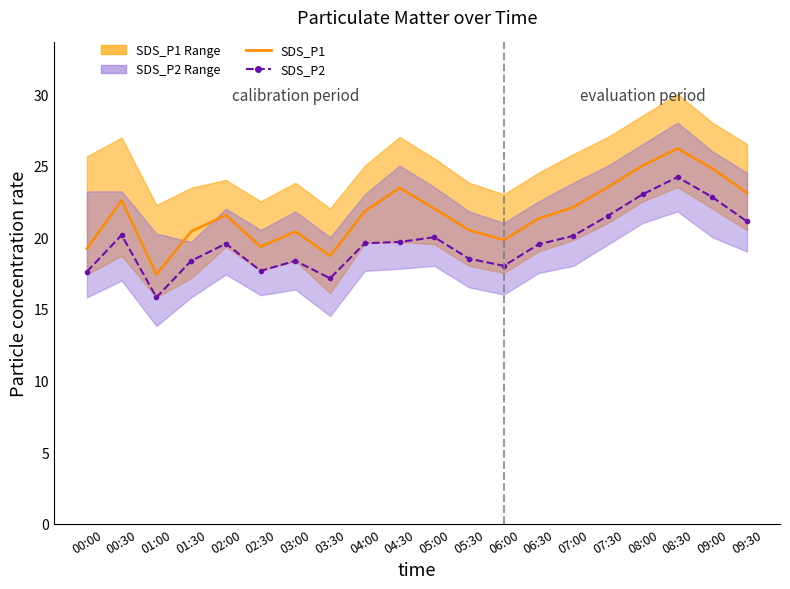

True or false: SDS_P2 and SDS_P1 intersect in this chart.

False